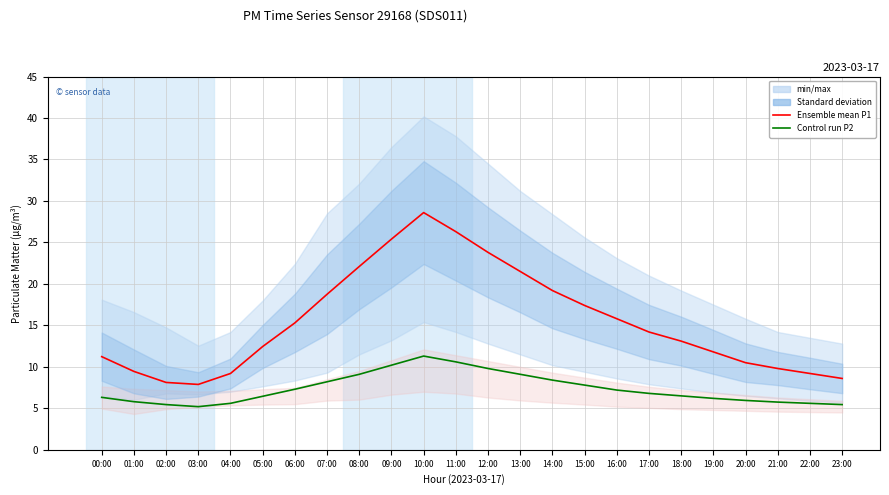

Rank the series at 01:00 from highest to lowest value.

Ensemble mean P1, Control run P2